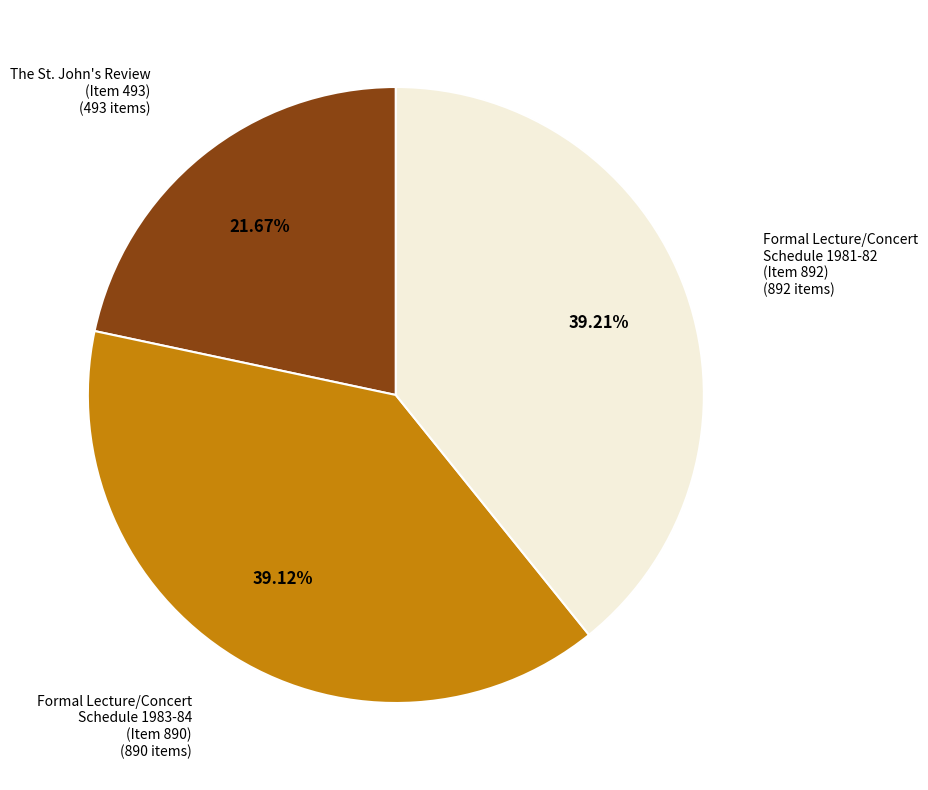

To the nearest percent, what is the difference between the largest and smallest slice percentages?

18%